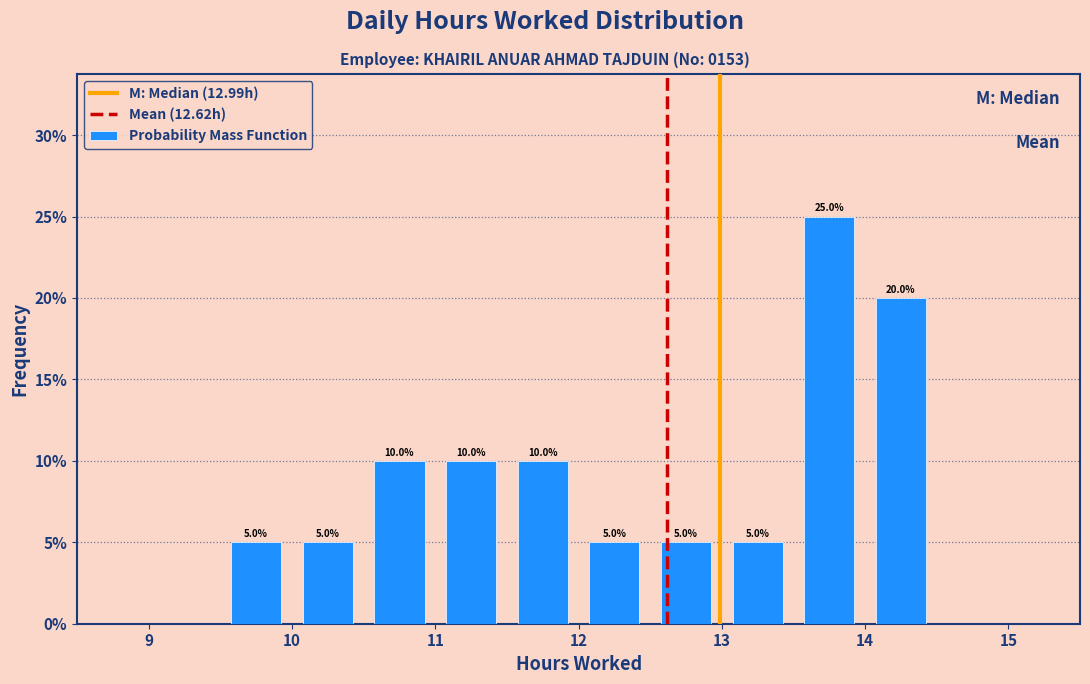

Which range on the x-axis has the tallest bar?

13.5 to 14.0